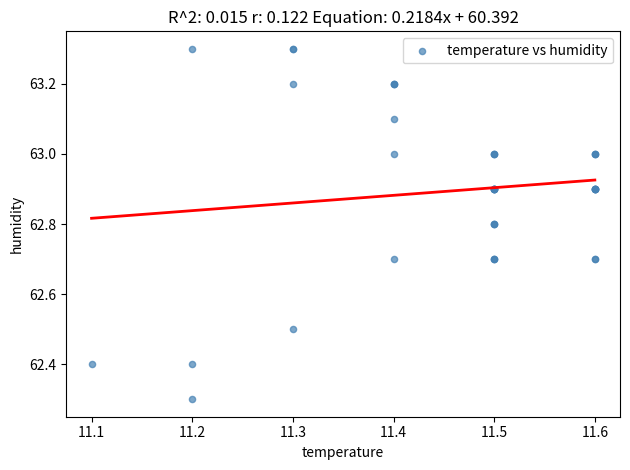

What Y value in the scatter plot is closest to 62?

62.3